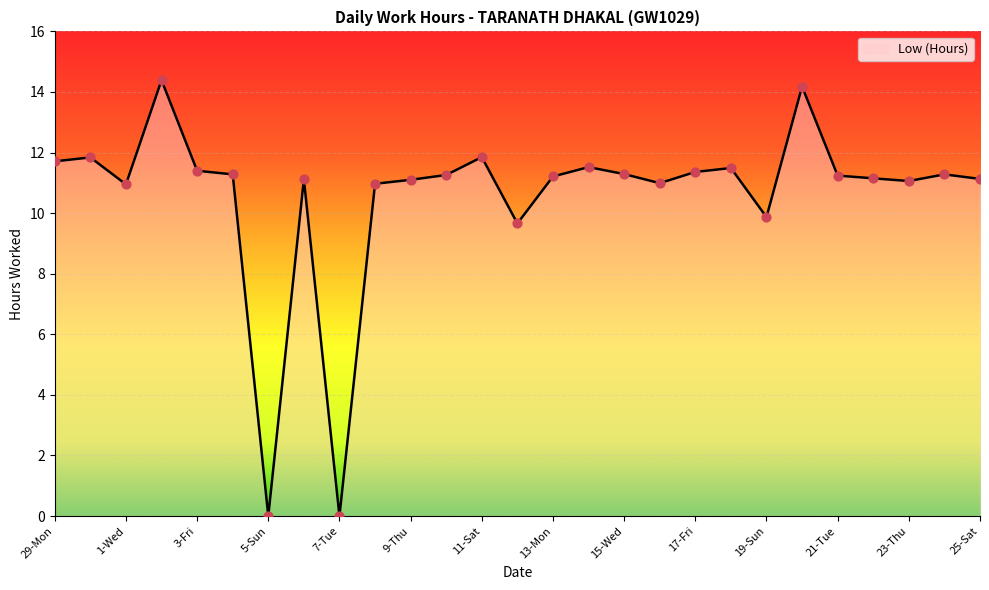

What is the difference between the maximum and minimum values?

14.4